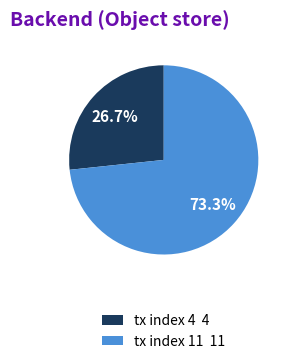

What is the total percentage of tx index 11 and tx index 4?

100.0%